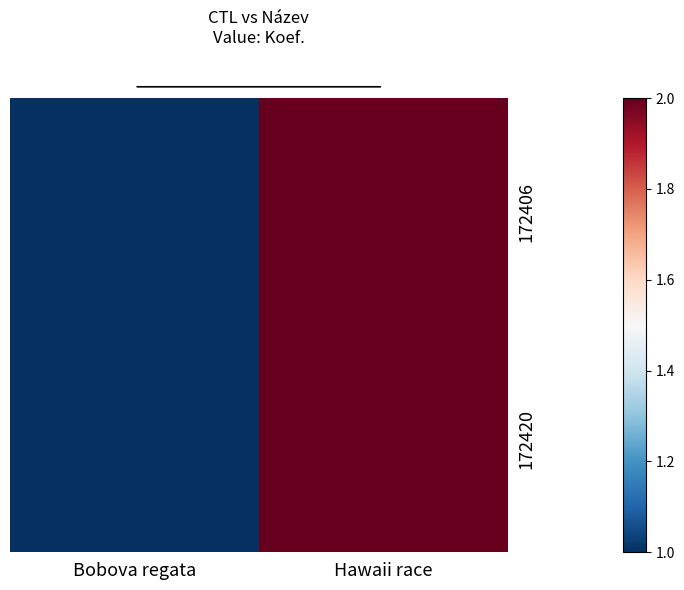

What is the maximum value shown in the chart?

2